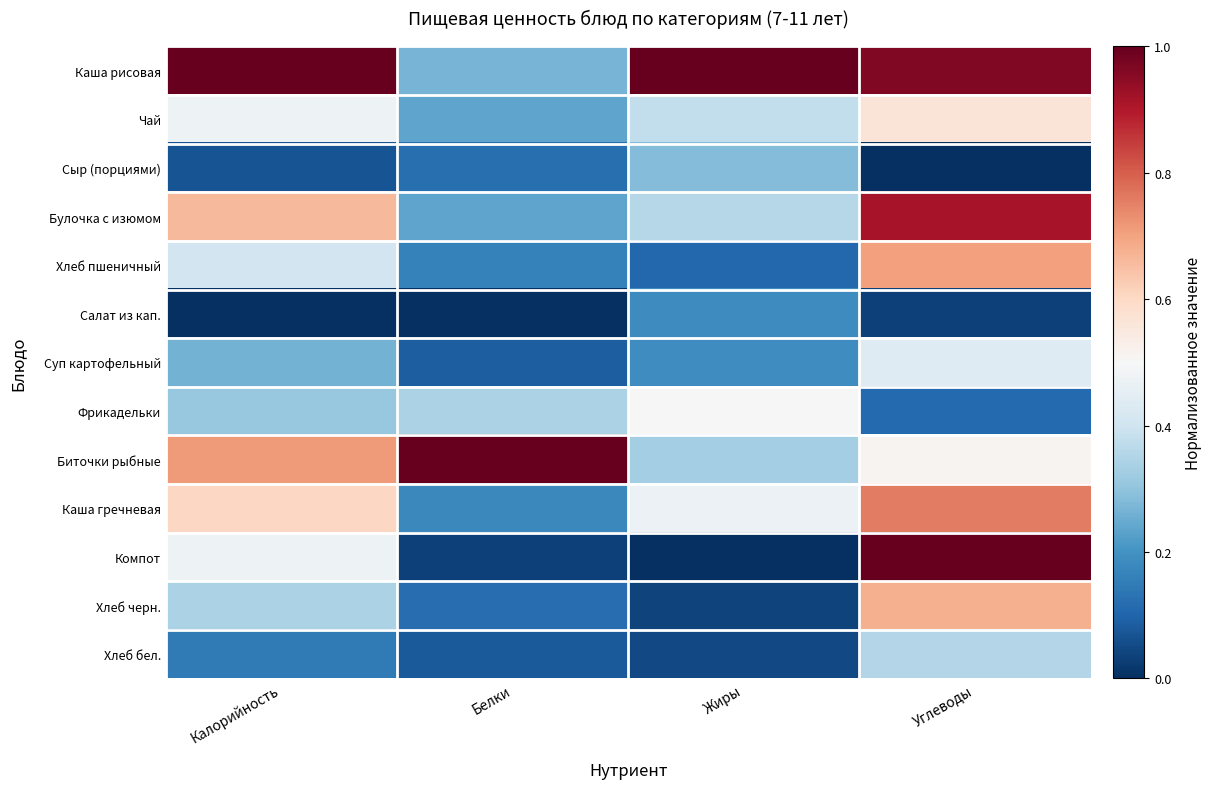

Which has a higher value, Жиры or Белки?

Жиры